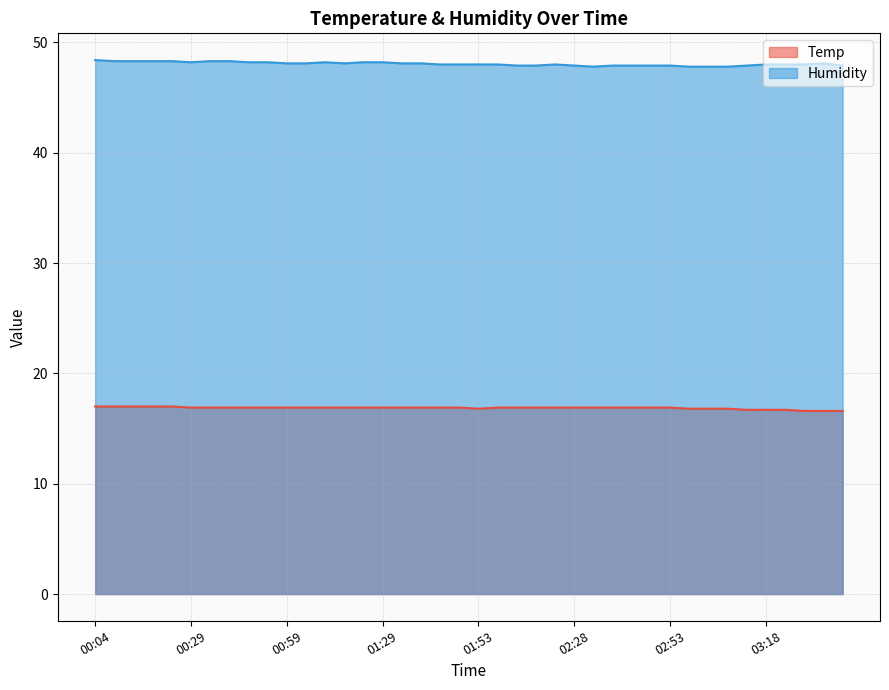

What is the maximum value shown in the chart?

48.4